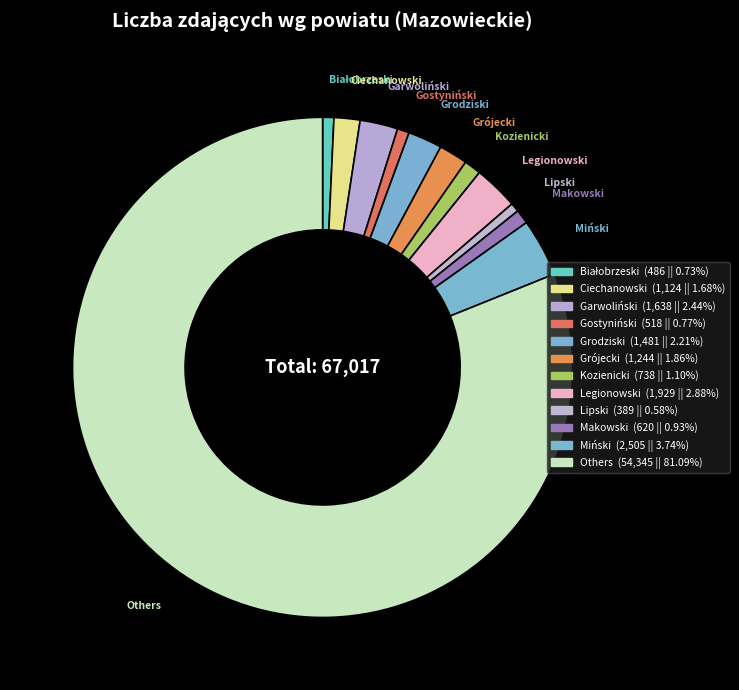

How many segments does this pie chart have?

12